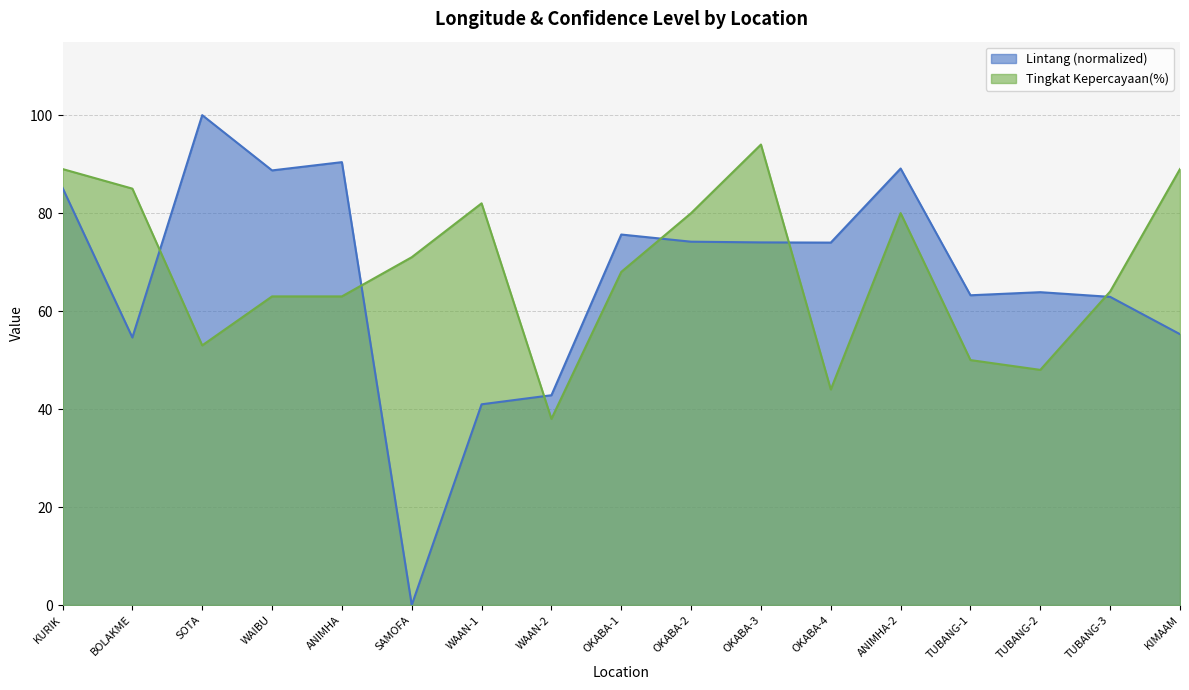

Which series has the largest total across all categories?

Tingkat Kepercayaan(%)